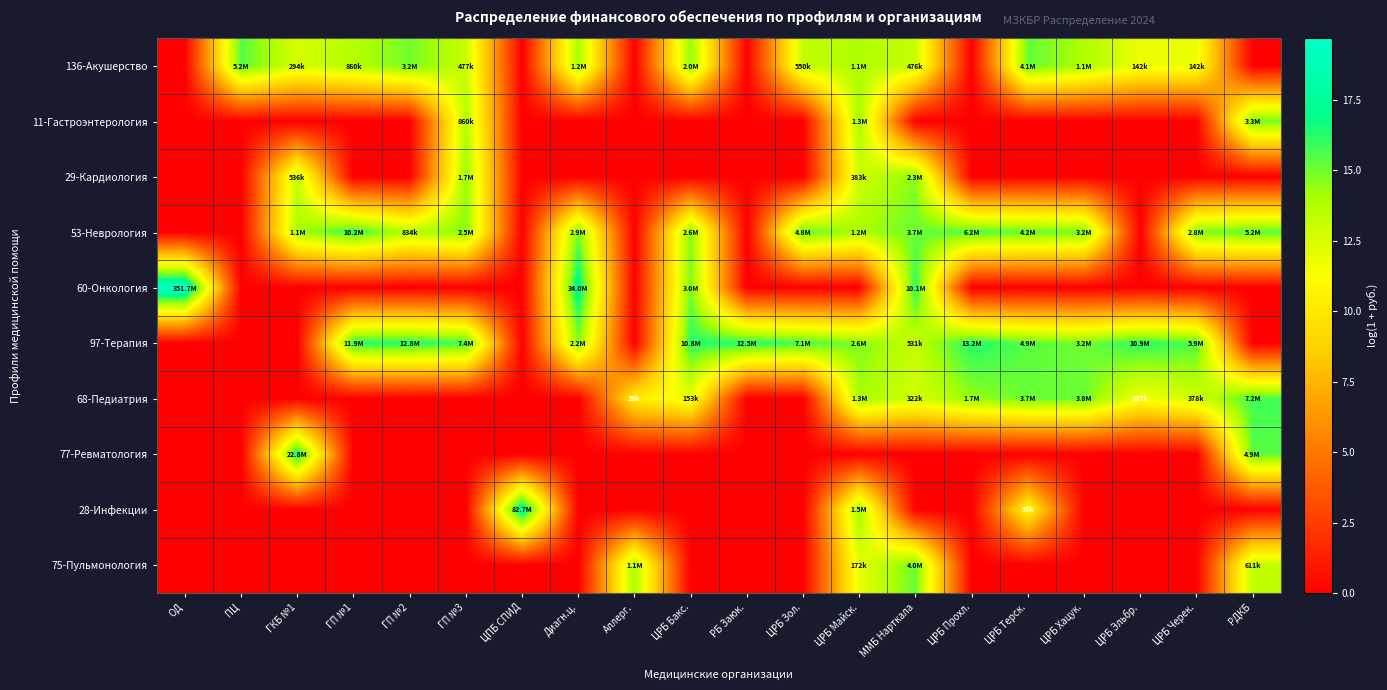

What is the spread (max minus min) of values at ГП №3?

15.8